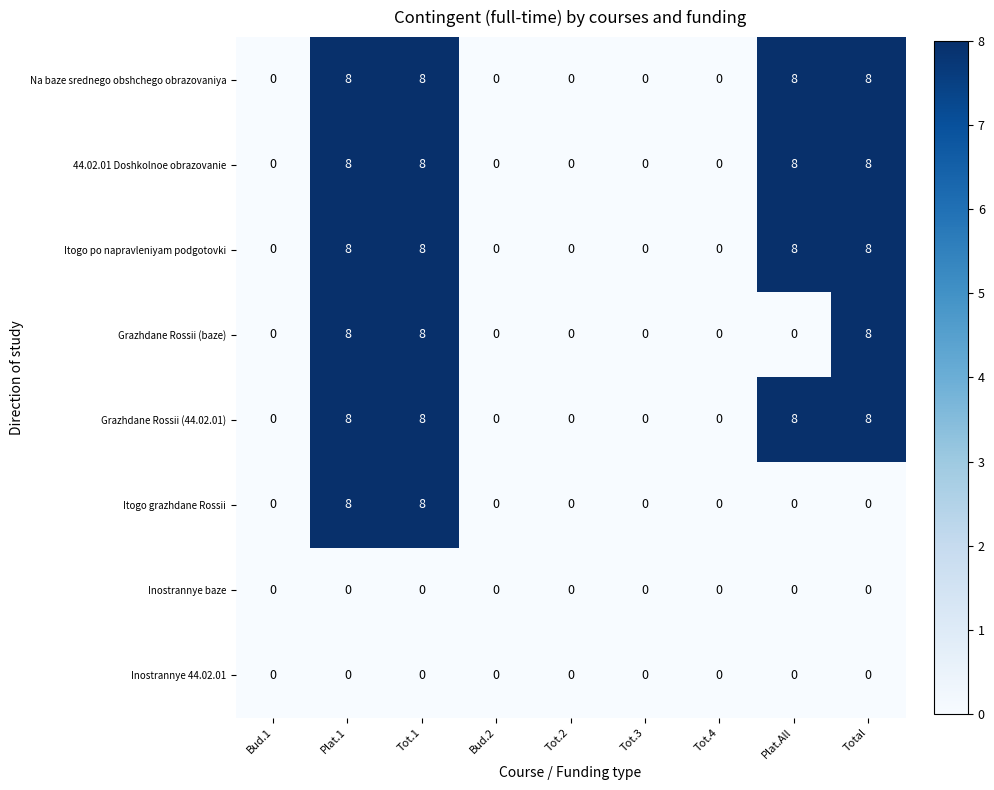

The value of Inostrannye baze at Plat.All is 0. True or false?

True